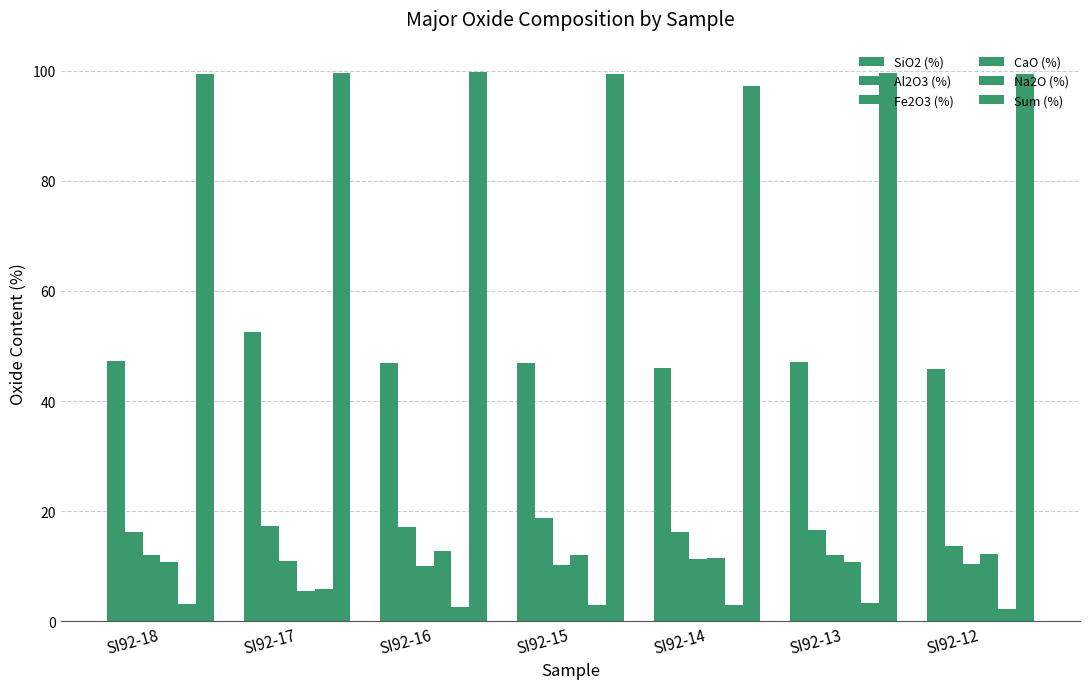

Reading left to right, extract all data points from this chart.

SiO2 (%): 47.3	52.5	46.9	46.9	45.9	47.0	45.9
Al2O3 (%): 16.3	17.3	17.1	18.8	16.2	16.5	13.8
Fe2O3 (%): 12.1	11.0	10.0	10.3	11.3	12.0	10.3
CaO (%): 10.8	5.5	12.8	12.1	11.6	10.8	12.2
Na2O (%): 3.1	5.9	2.6	3.0	3.0	3.4	2.2
Sum (%): 99.4	99.5	99.8	99.4	97.1	99.5	99.4